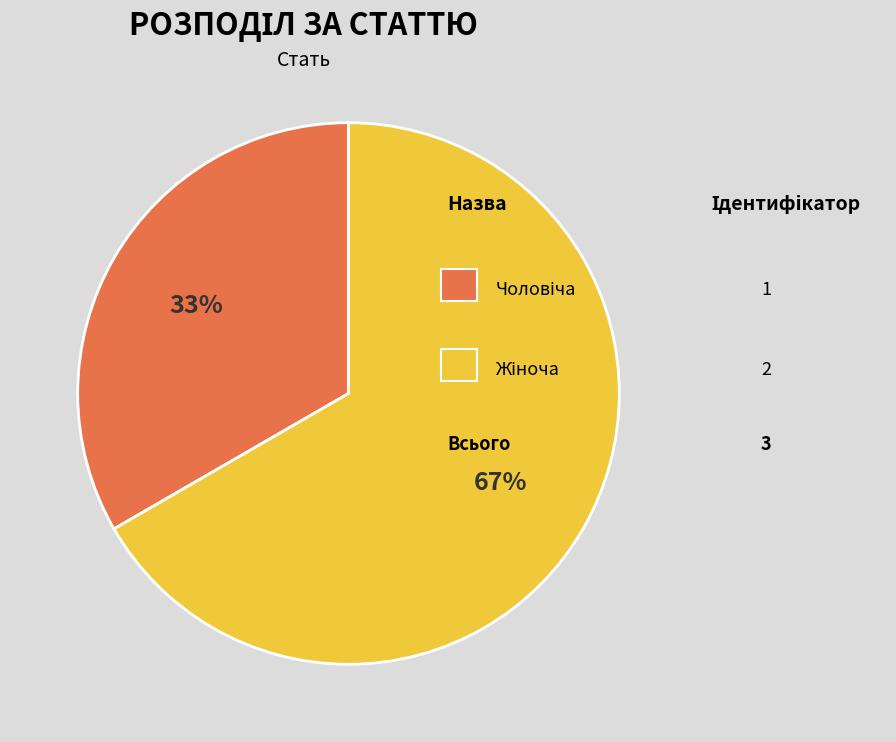

Does any single category account for the majority?

Yes